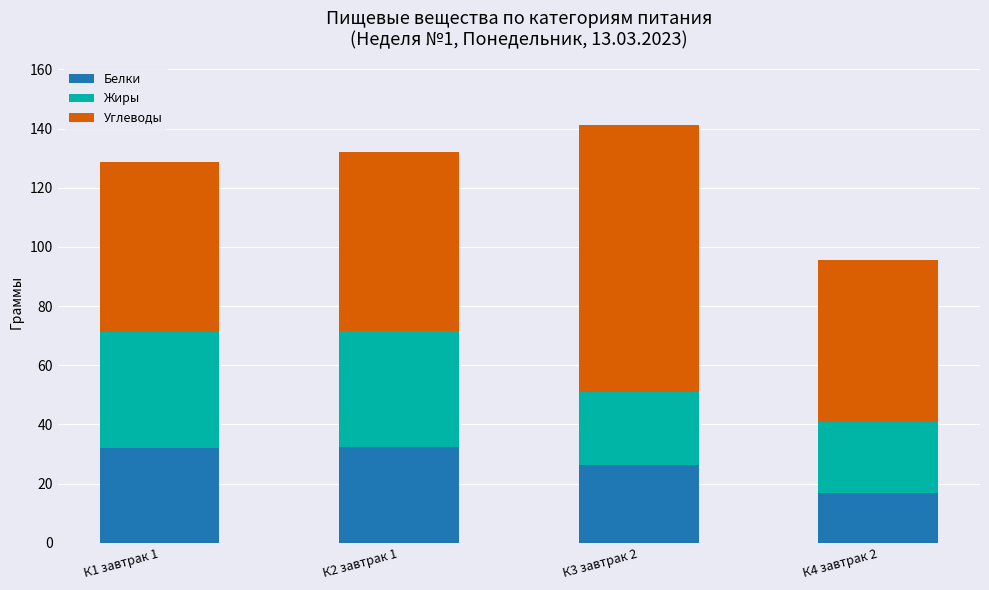

Which category has the lowest value in the Белки series?

К4 завтрак 2